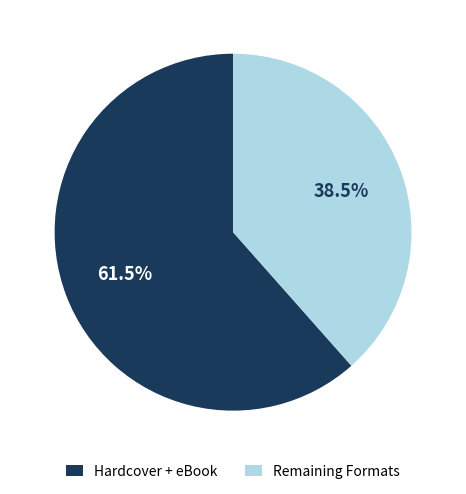

What is the smallest slice in the pie chart?

Remaining Formats